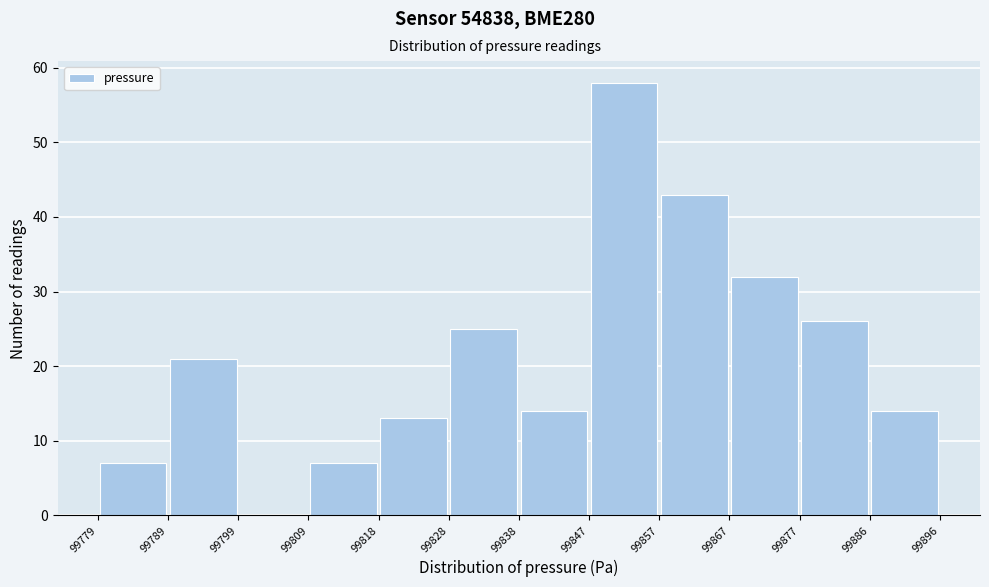

What is the height of the bar covering 99847 to 99857 on the x-axis? The values are not printed on the chart, so give them approximately, as read against the axis.

58